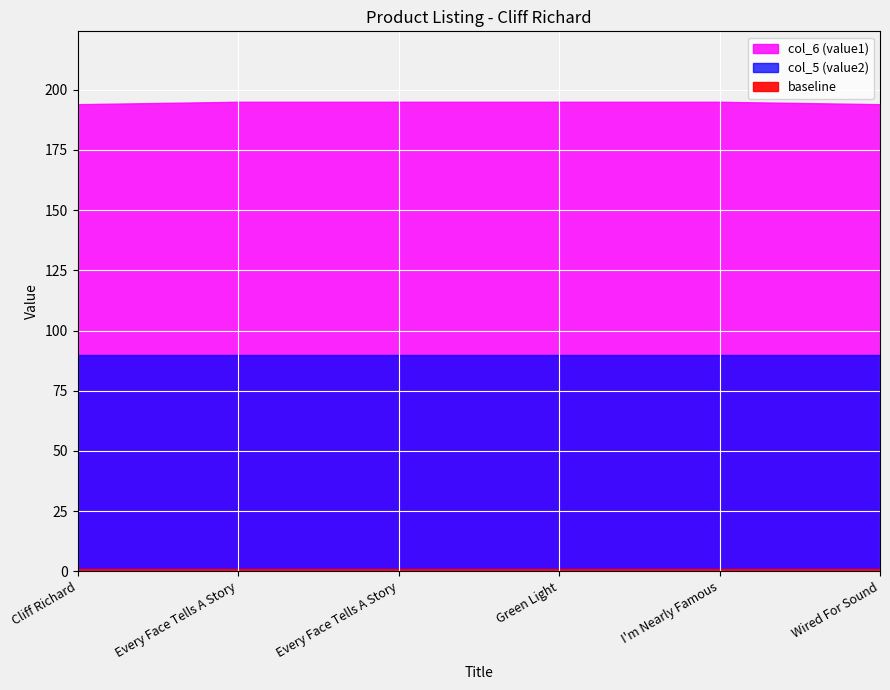

Which category has the highest value across all series?

Every Face Tells A Story